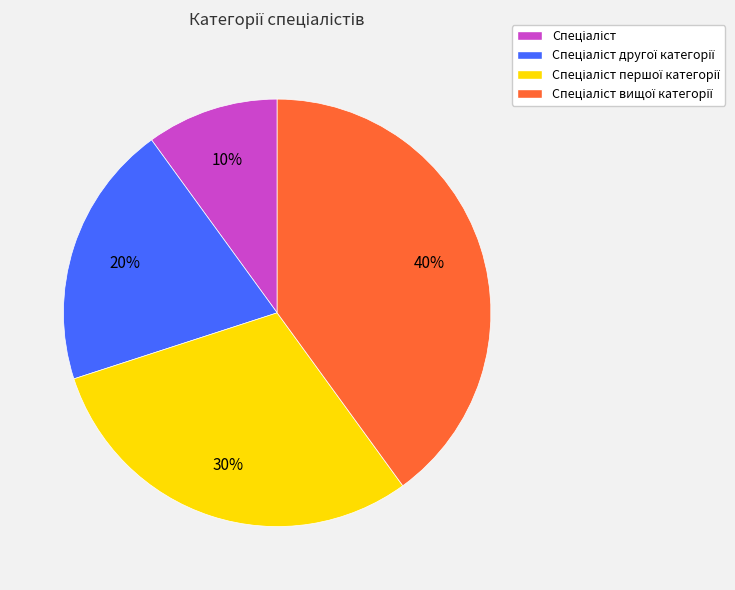

Is there a majority slice in this chart?

No